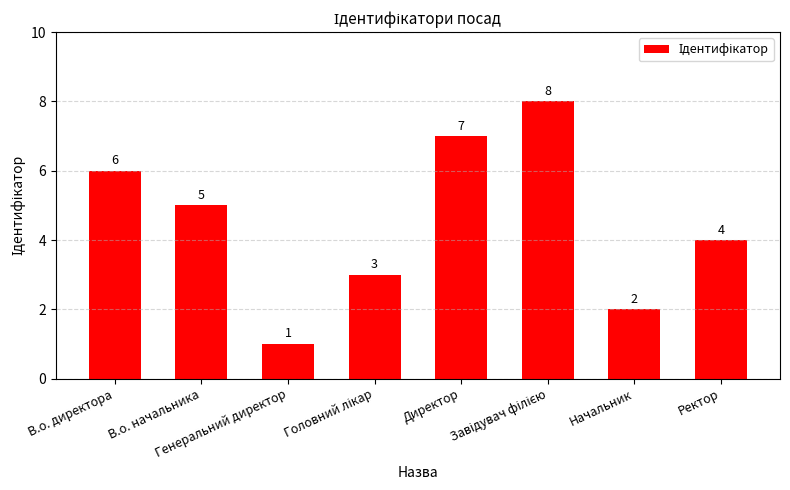

Read the value at Ректор.

4